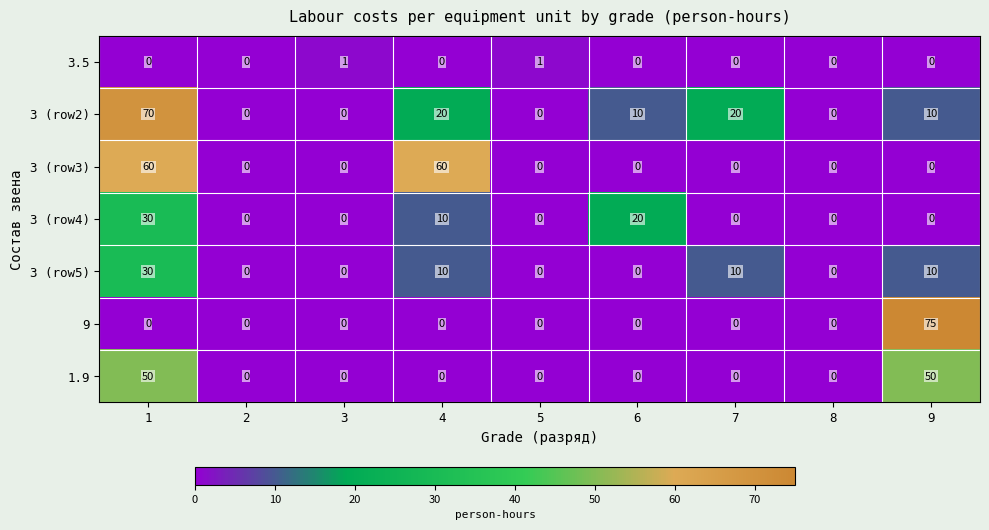

What is the highest value of the 1.9 series?

50